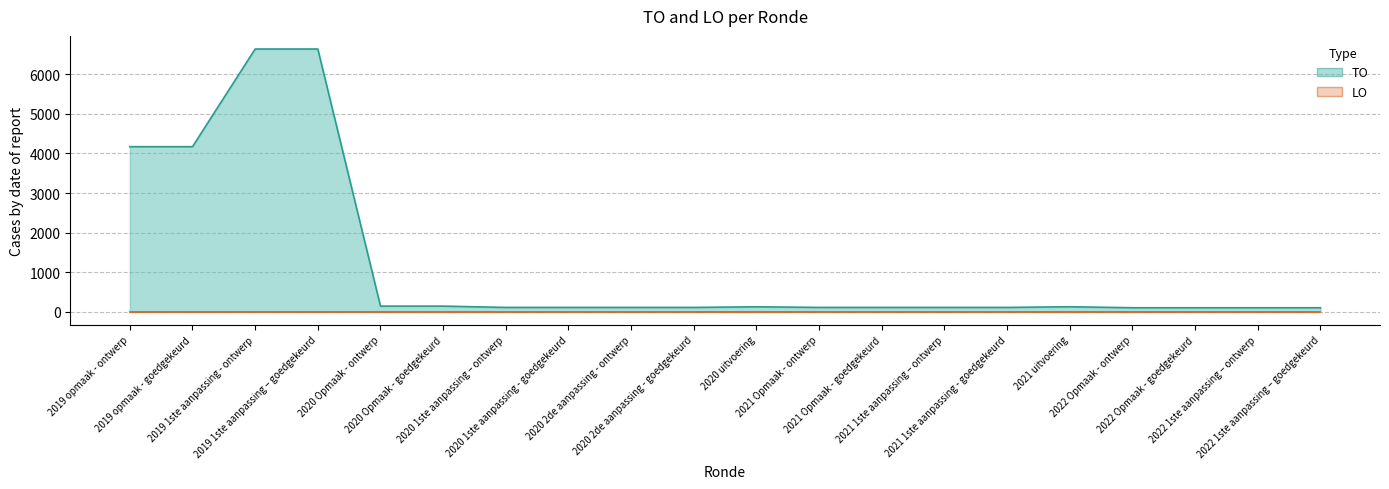

The chart shows a value of 108 at 2020 1ste aanpassing – ontwerp. True or false?

True